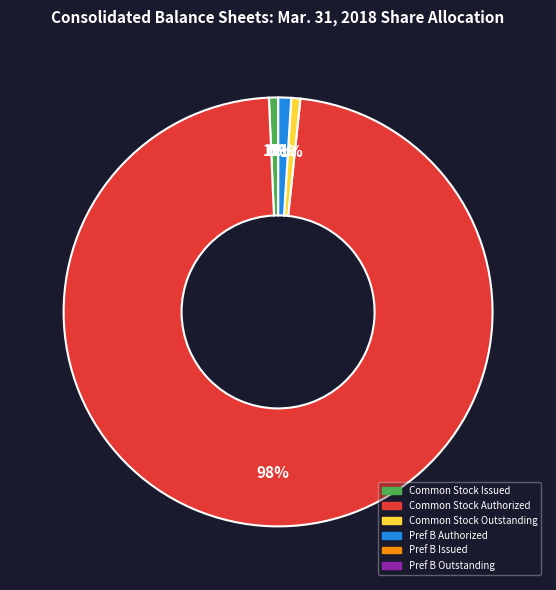

Does Common Stock, Shares Authorized account for over 50% of the chart?

Yes